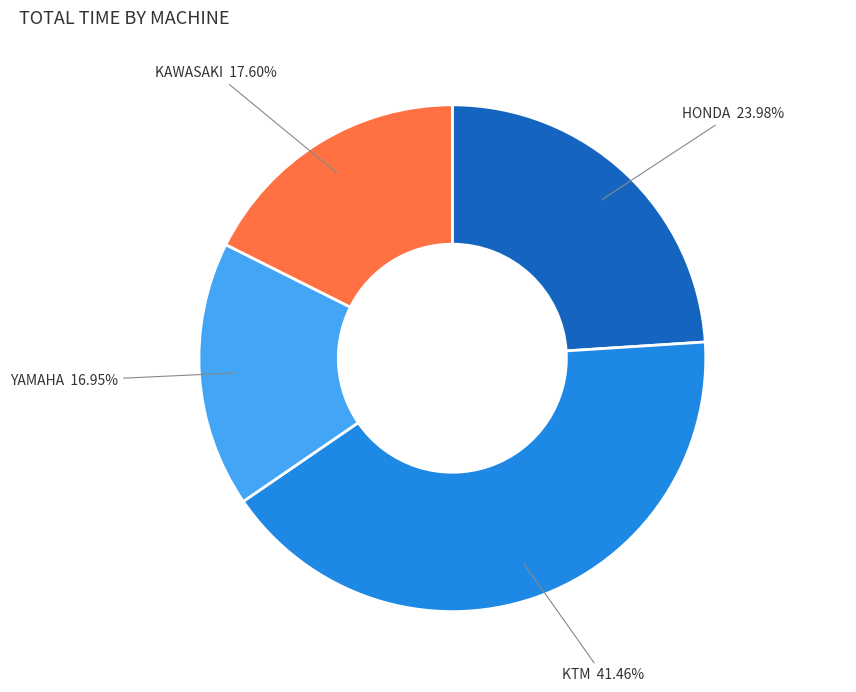

Is there a majority slice in this chart?

No